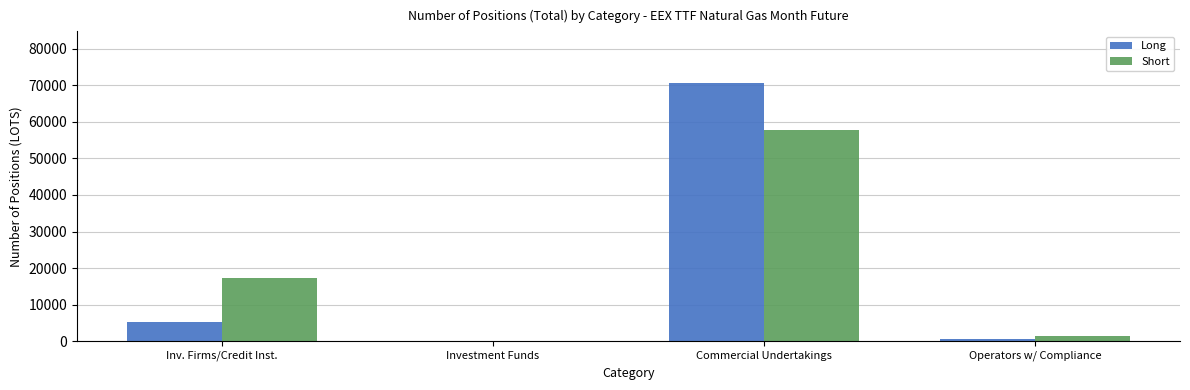

Is the value of Short at Inv. Firms/Credit Inst. greater than the value of Long at Inv. Firms/Credit Inst.?

Yes